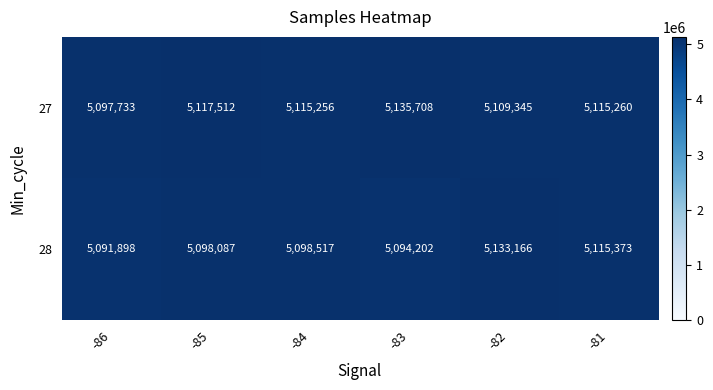

Reading right to left, list all the values displayed in this chart.

27: 5115260	5109345	5135708	5115256	5117512	5097733
28: 5115373	5133166	5094202	5098517	5098087	5091898